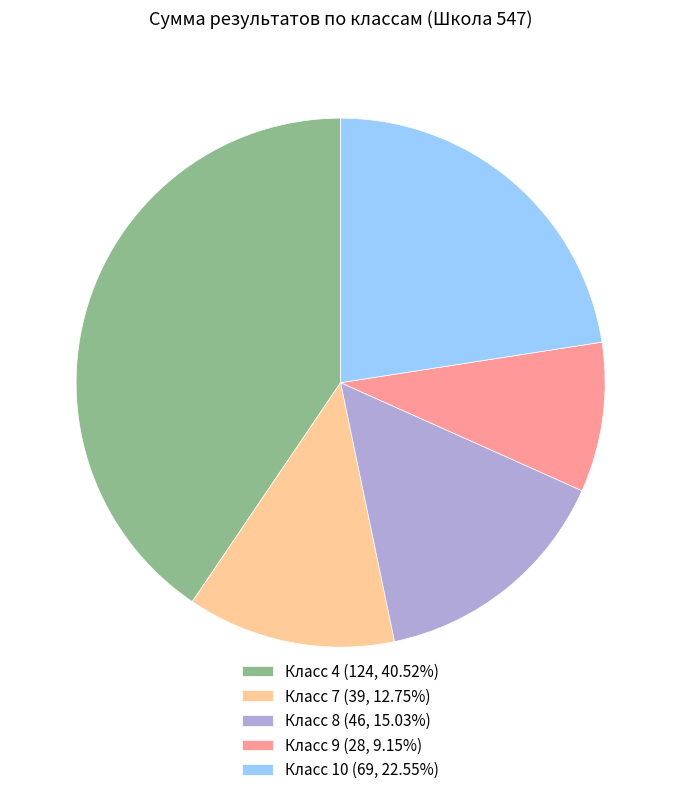

Is the sum of Класс 9 (28, 9.15%) and Класс 10 (69, 22.55%) greater than half?

No